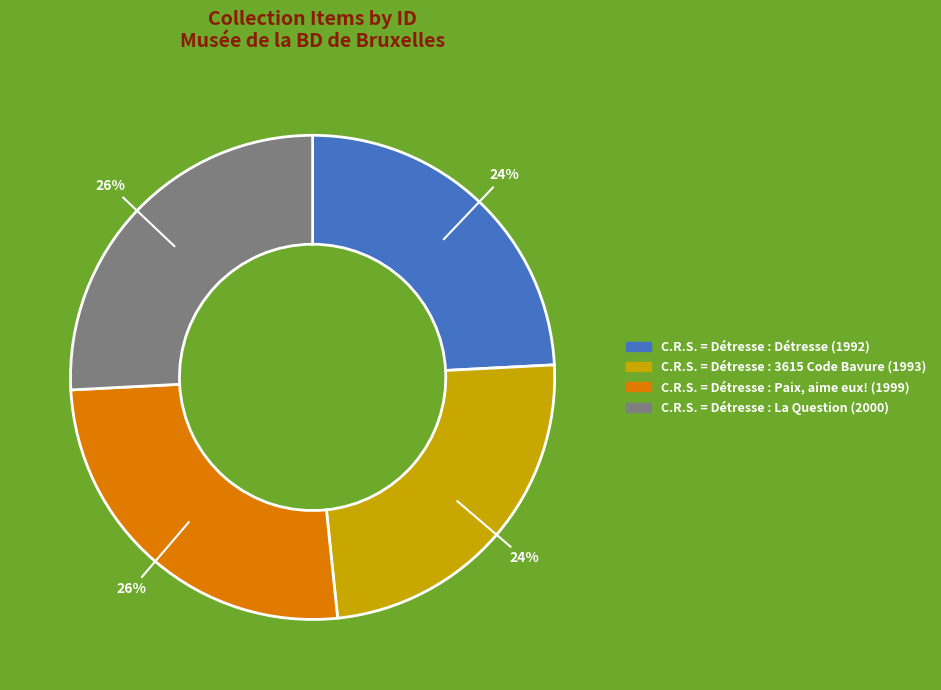

How many segments does this pie chart have?

4